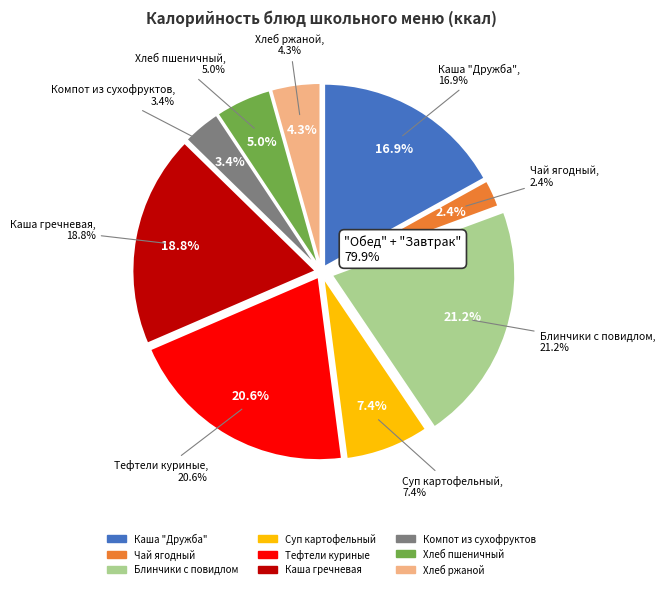

Is it true that Чай ягодный is 1% of the pie?

False